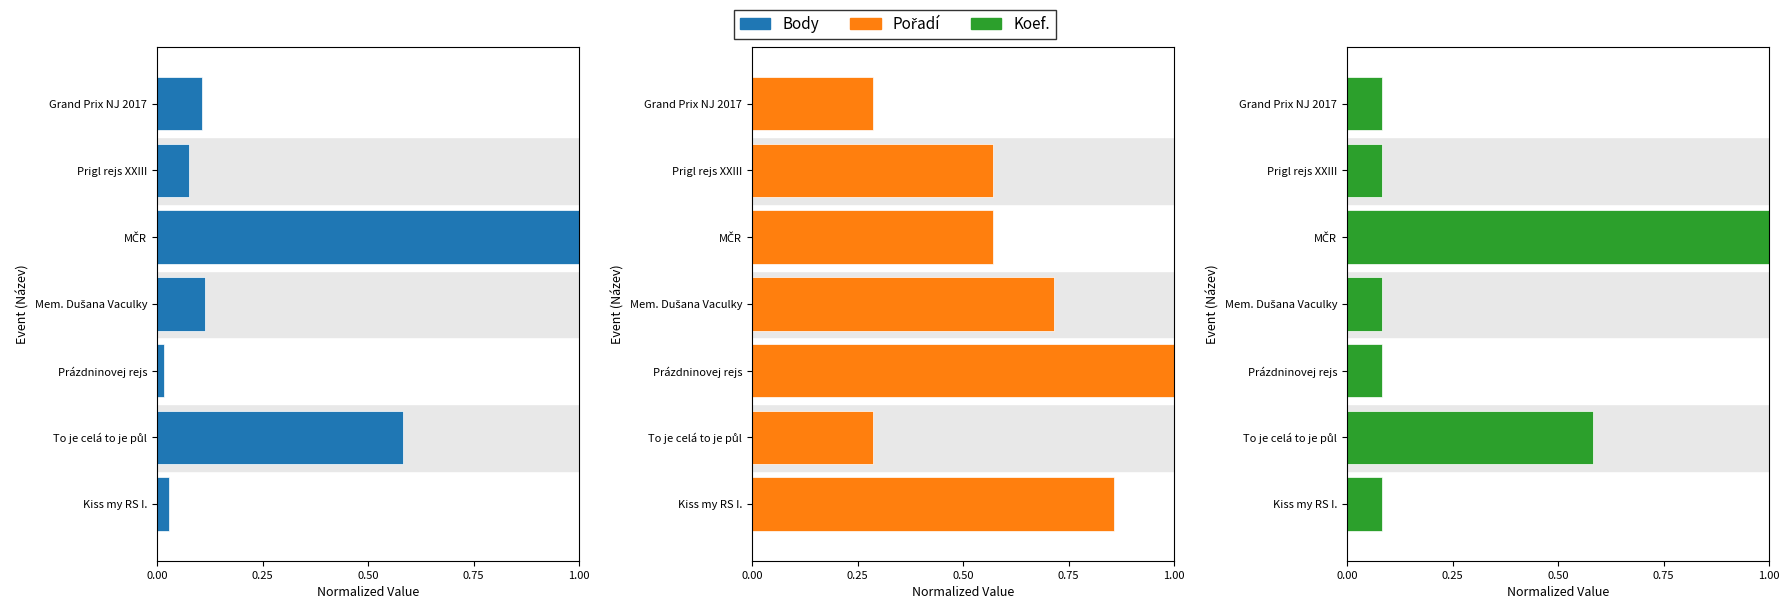

What position from the left is Grand Prix NJ 2017?

7